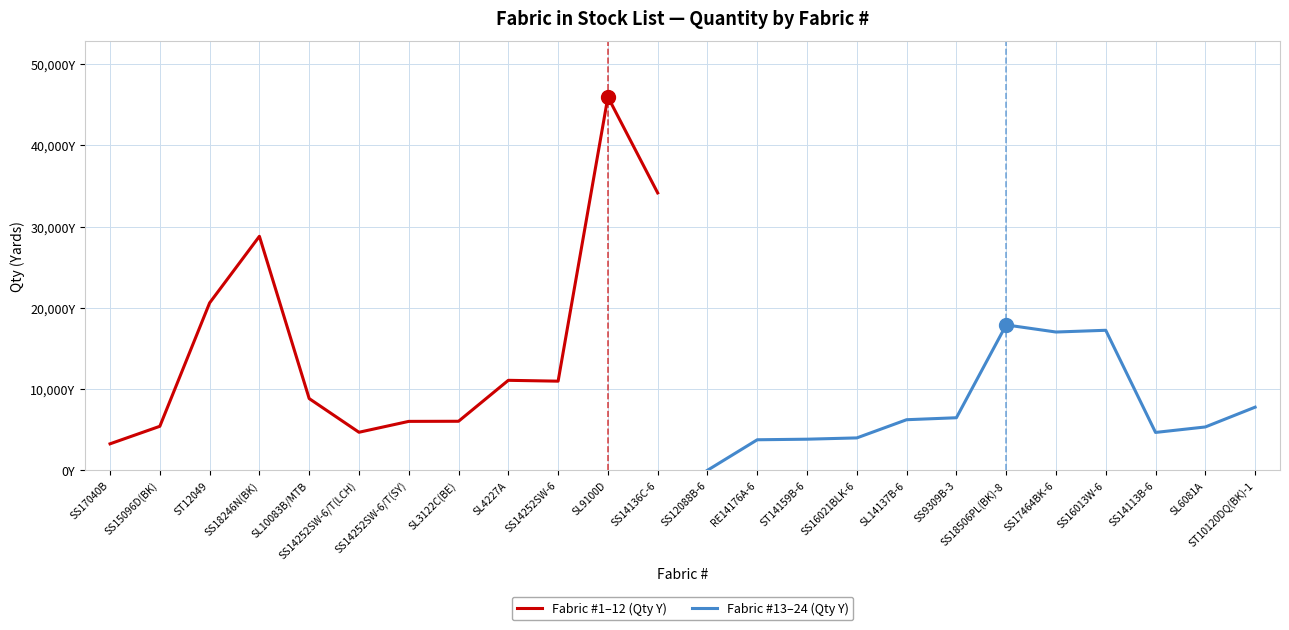

Which series has the largest total across all categories?

Fabric #1–12 (Qty Y)